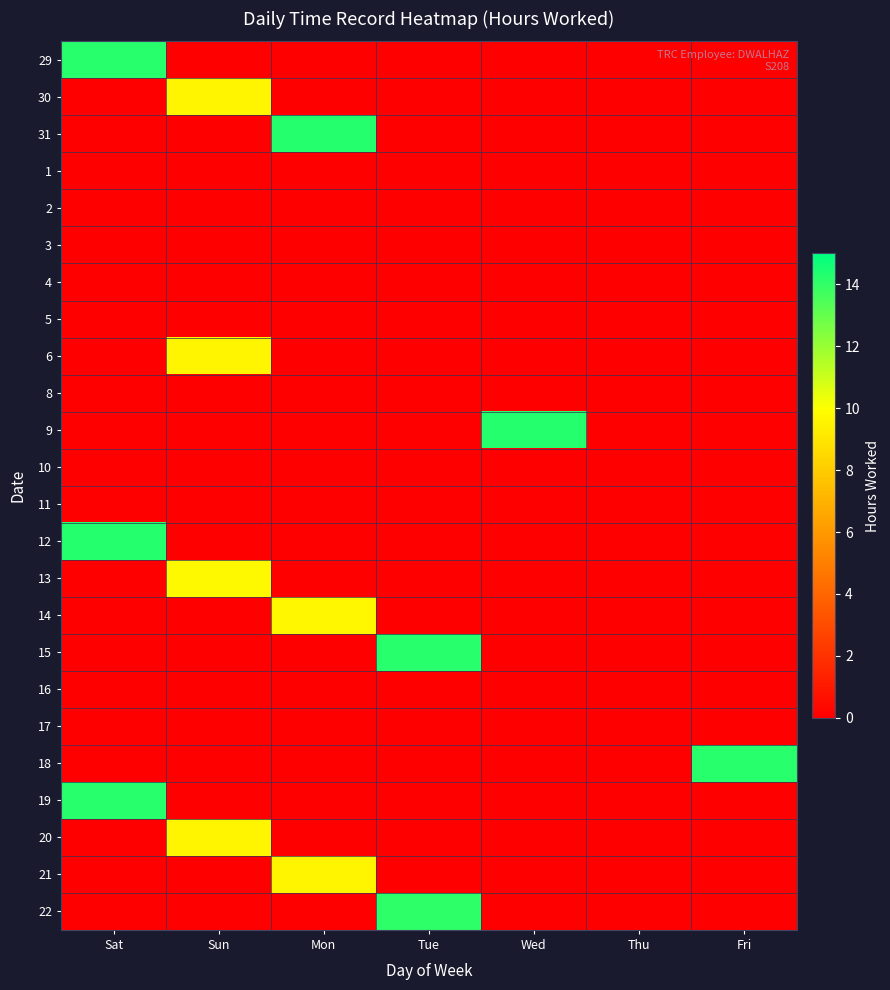

Count the number of data series in this chart.

24